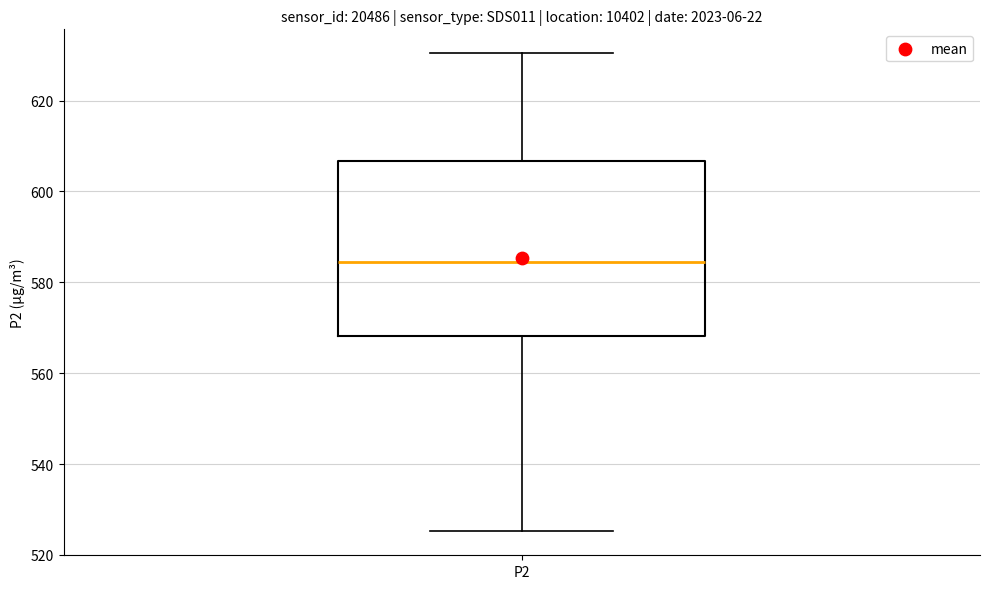

Read this box plot against the y-axis: the position of the median line, the range covered by the box, and the ends of both whiskers. The values are not printed on the chart, so give them approximately, as read against the axis.

median 584, box 568 to 606, whiskers 526 to 630